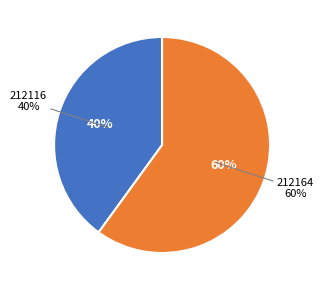

How many segments does this pie chart have?

2